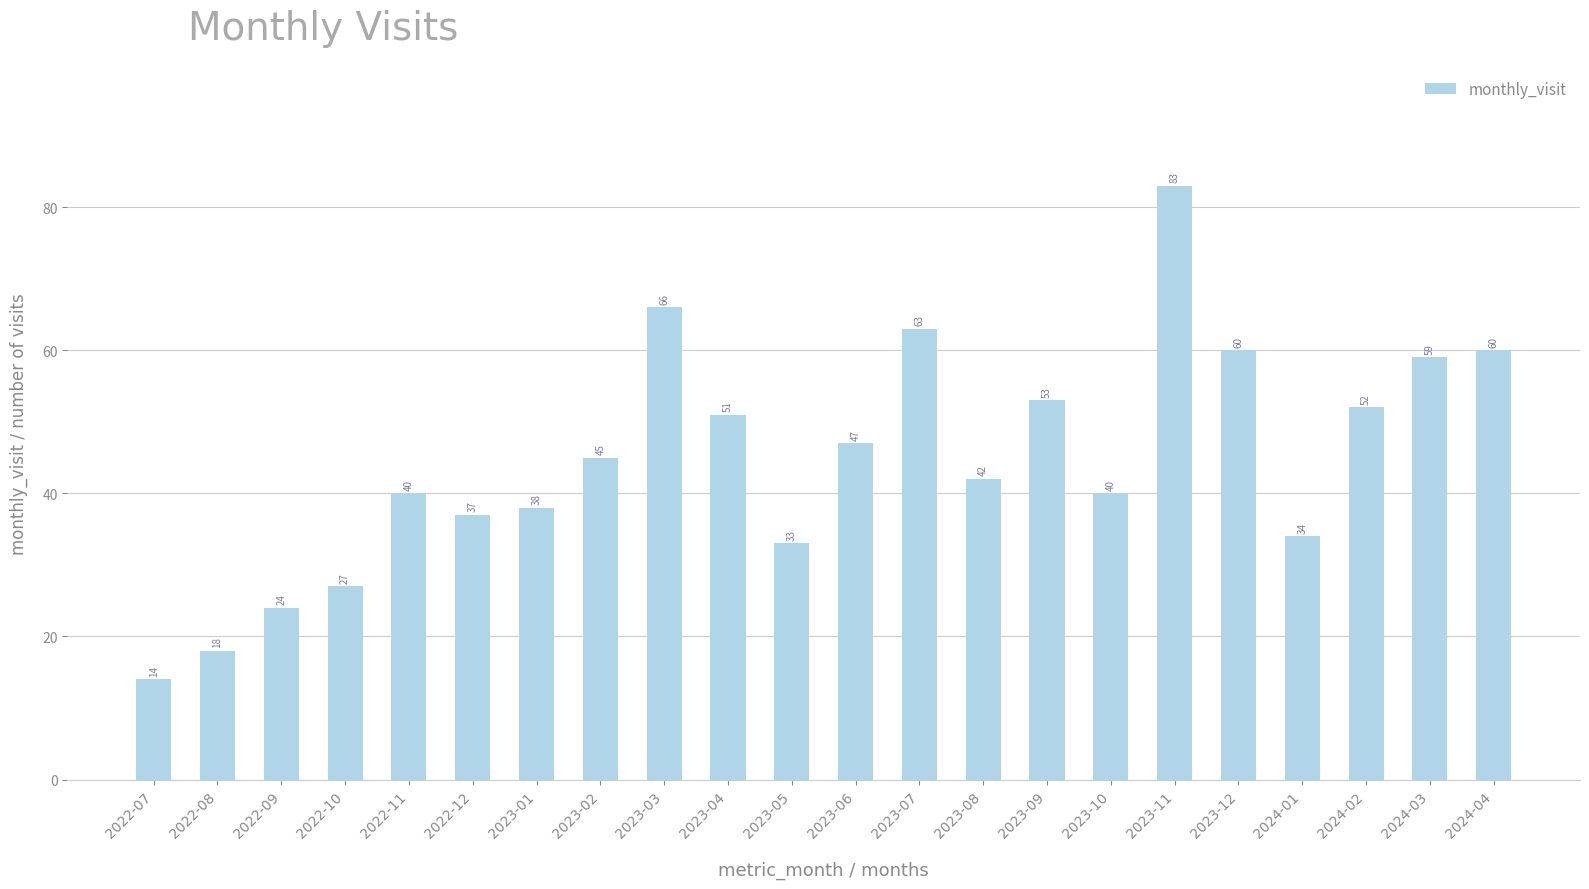

What is the value of the 11th bar from the left?

33